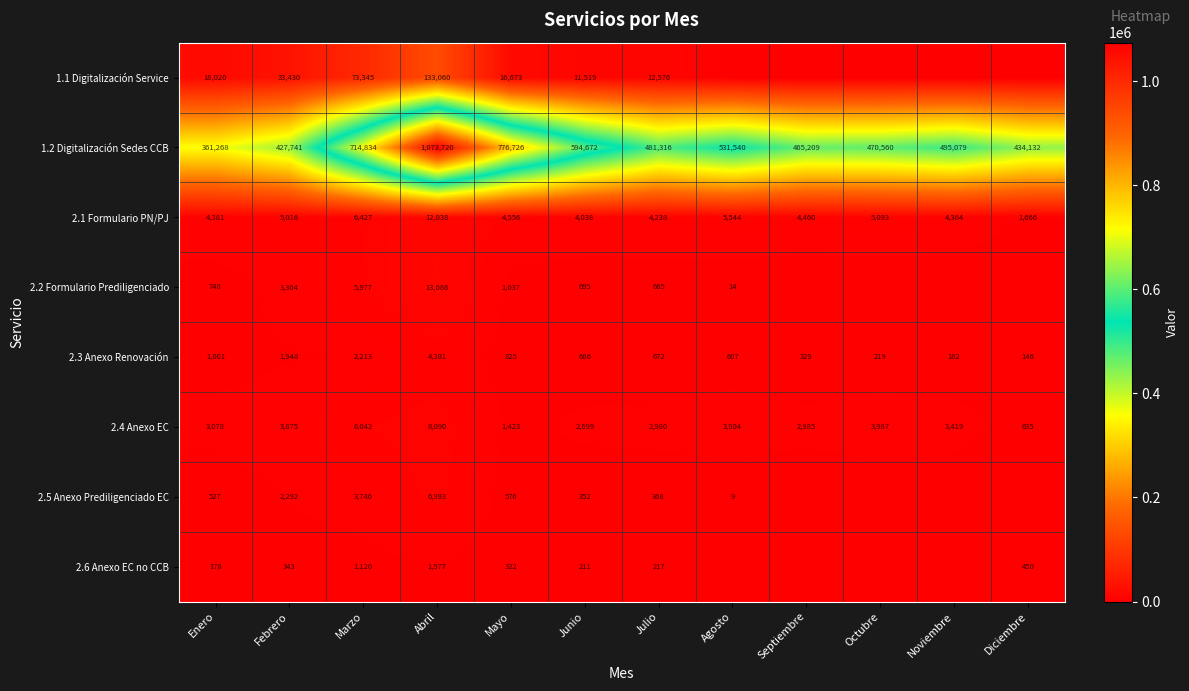

How many categories are shown in the chart?

12